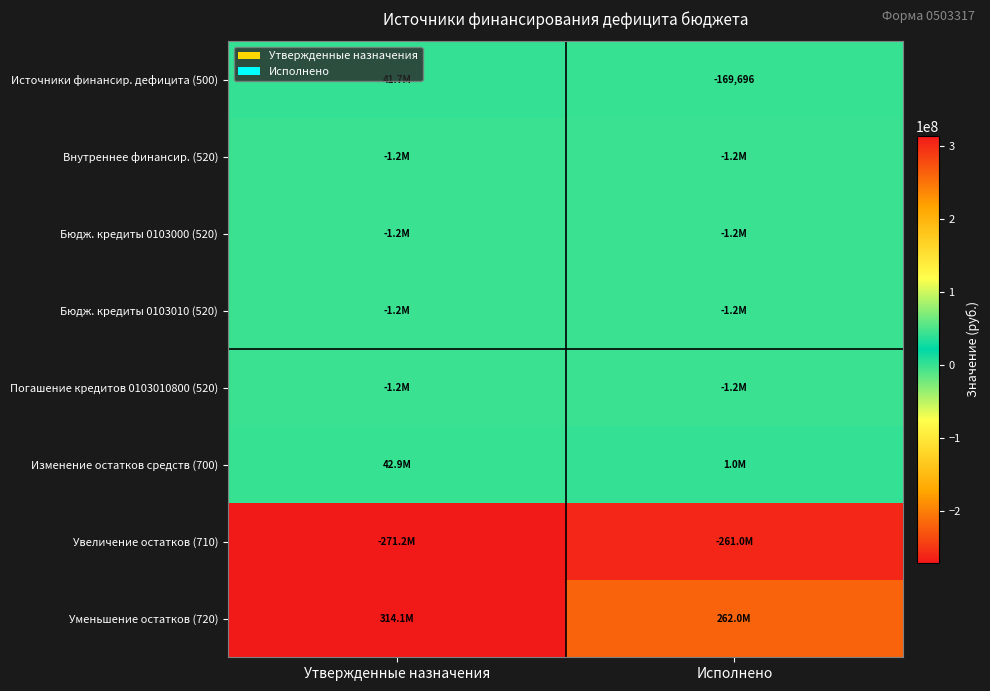

What is the difference between the Изменение остатков средств (700) values at Утвержденные назначения and Исполнено?

41878590.7